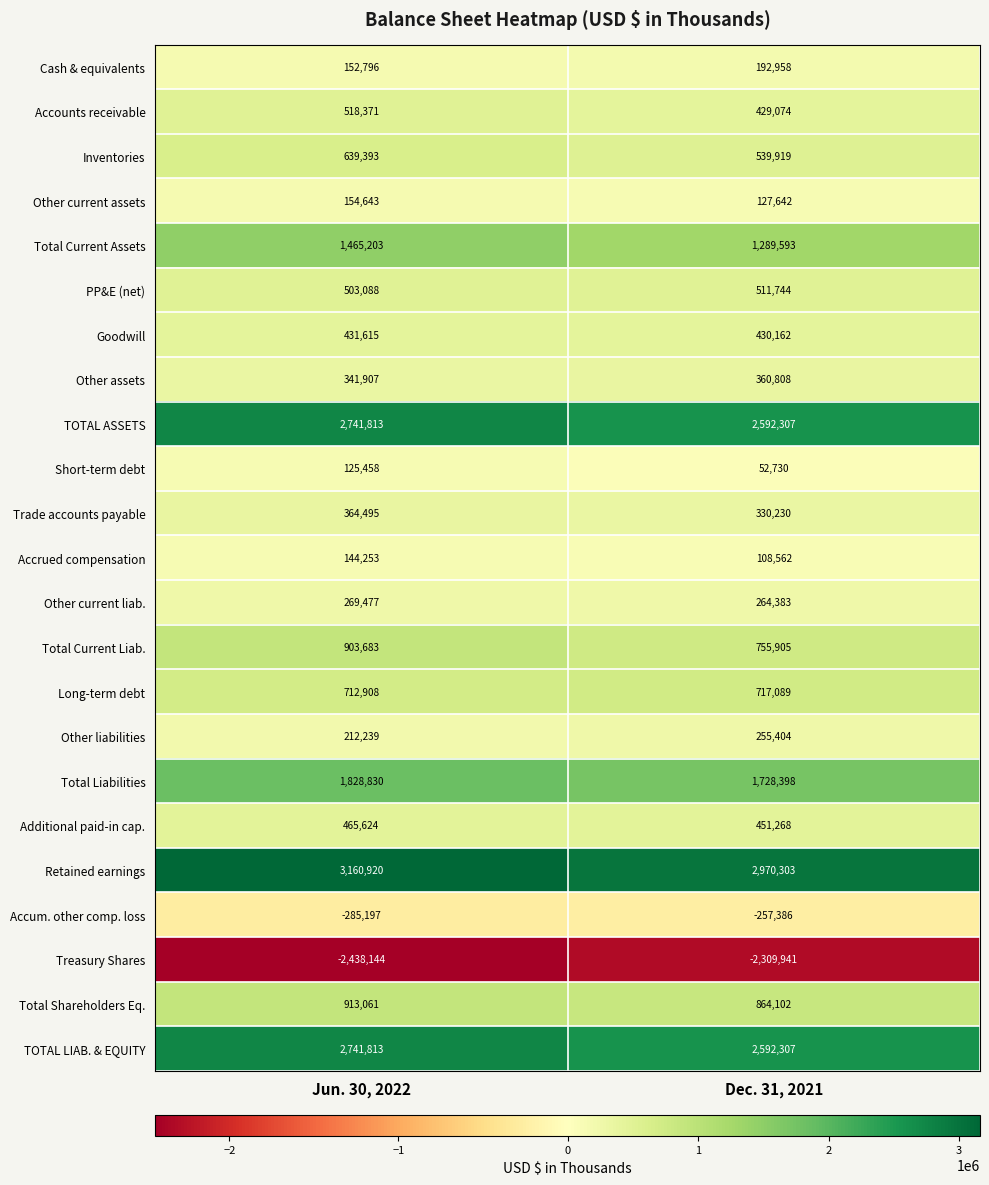

What is the spread (max minus min) of values at Dec. 31, 2021?

5280244